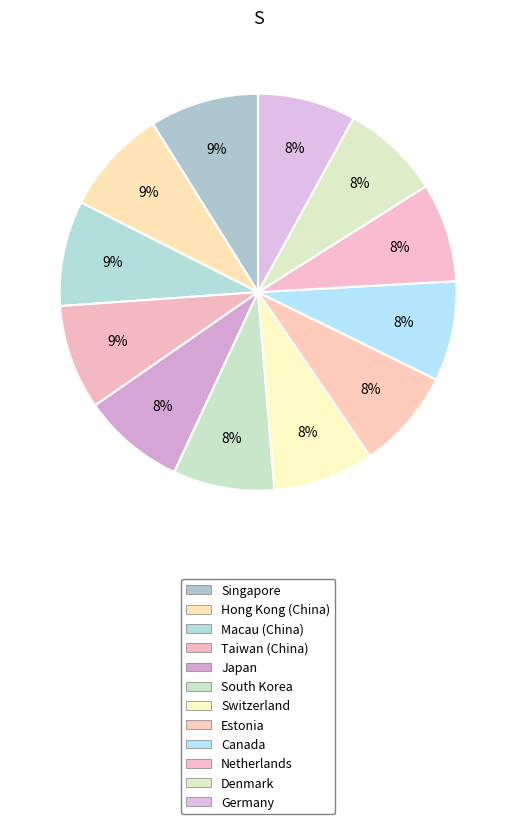

What is the change in value from Taiwan (China) to Canada?

-26